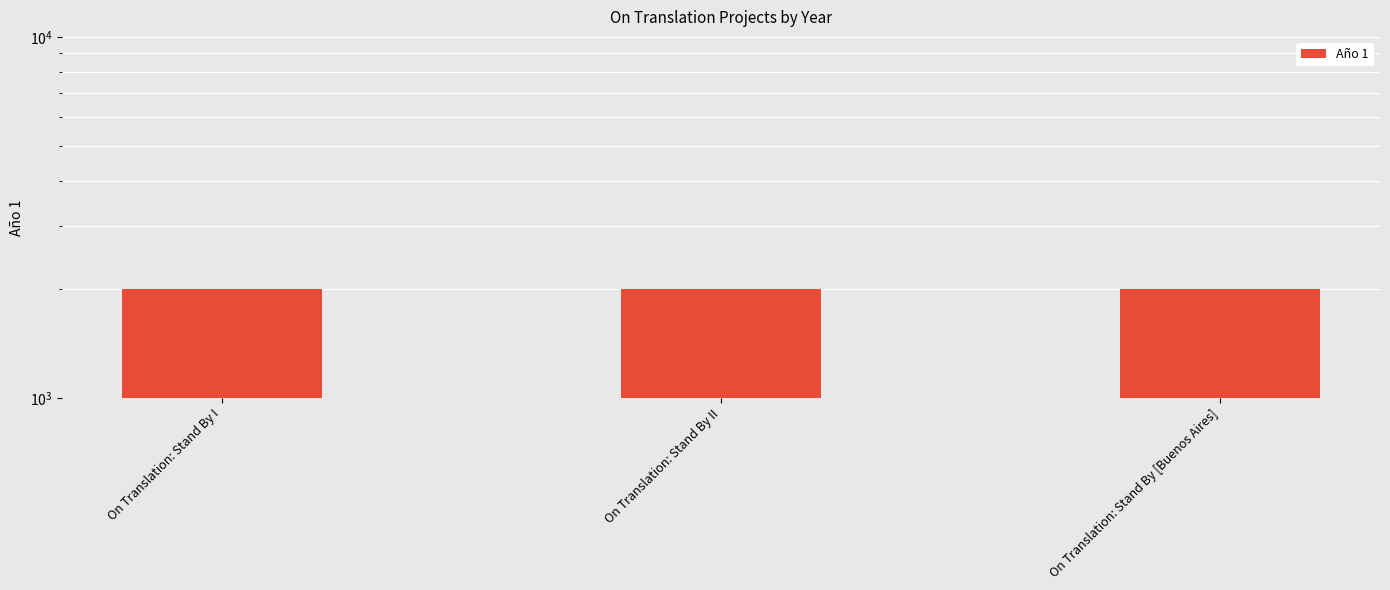

At which category does the chart reach its peak across all series?

On Translation: Stand By [Buenos Aires]